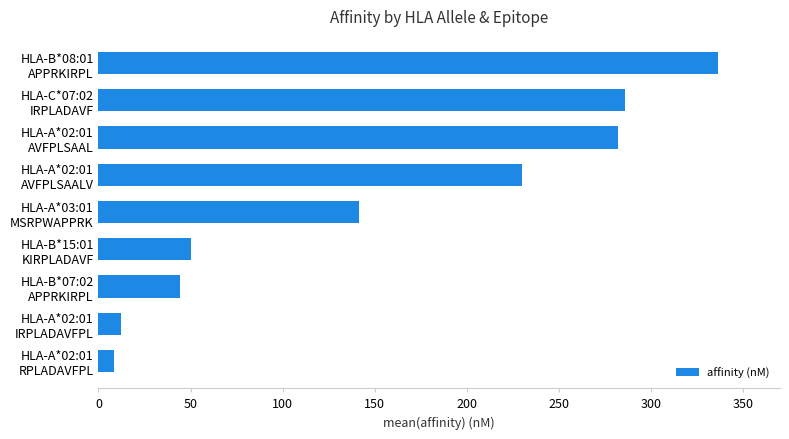

What is the average value?

154.6